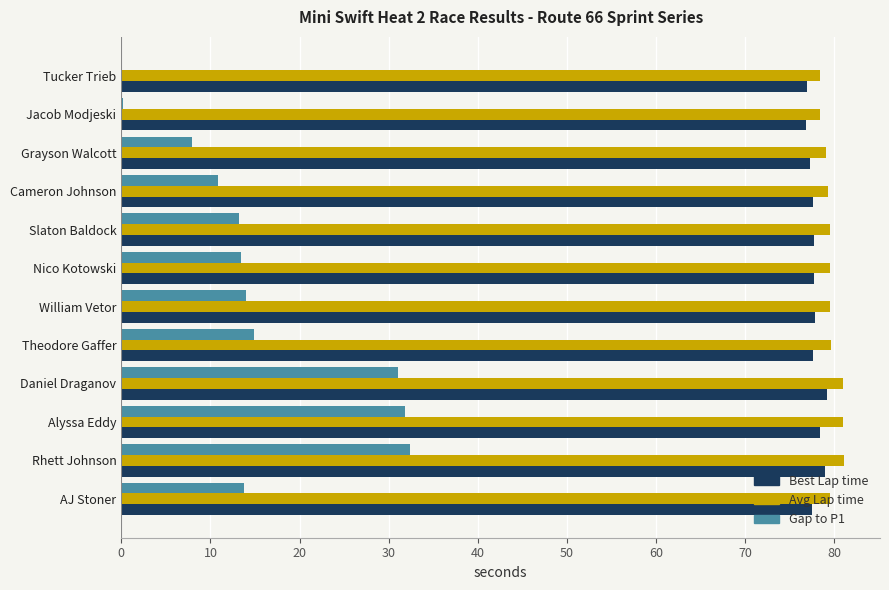

What is the sum of the Avg Lap time values at Nico Kotowski and AJ Stoner?

159.0